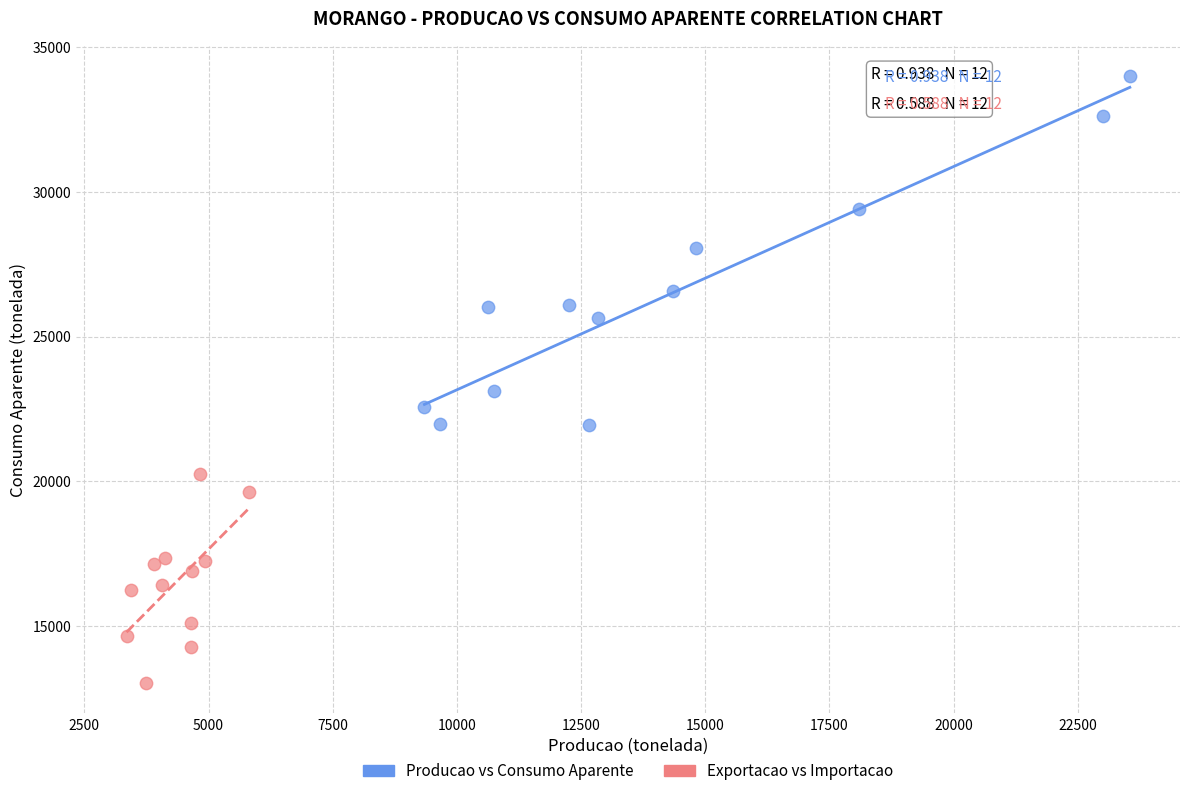

Which series reaches the minimum Y coordinate?

Exportacao vs Importacao